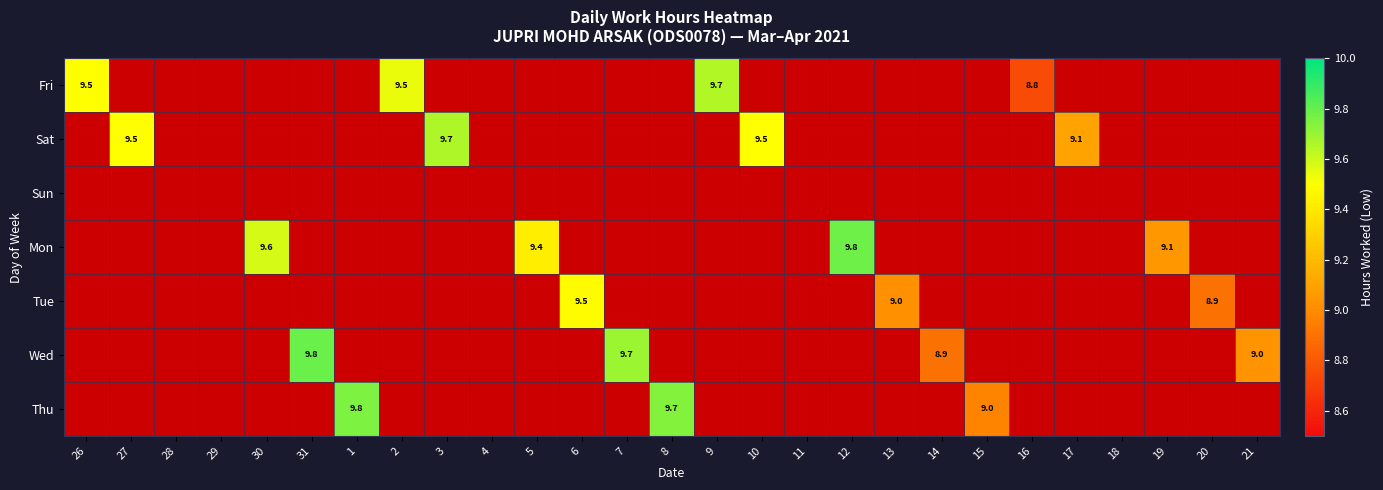

Count the number of categories in the chart.

27